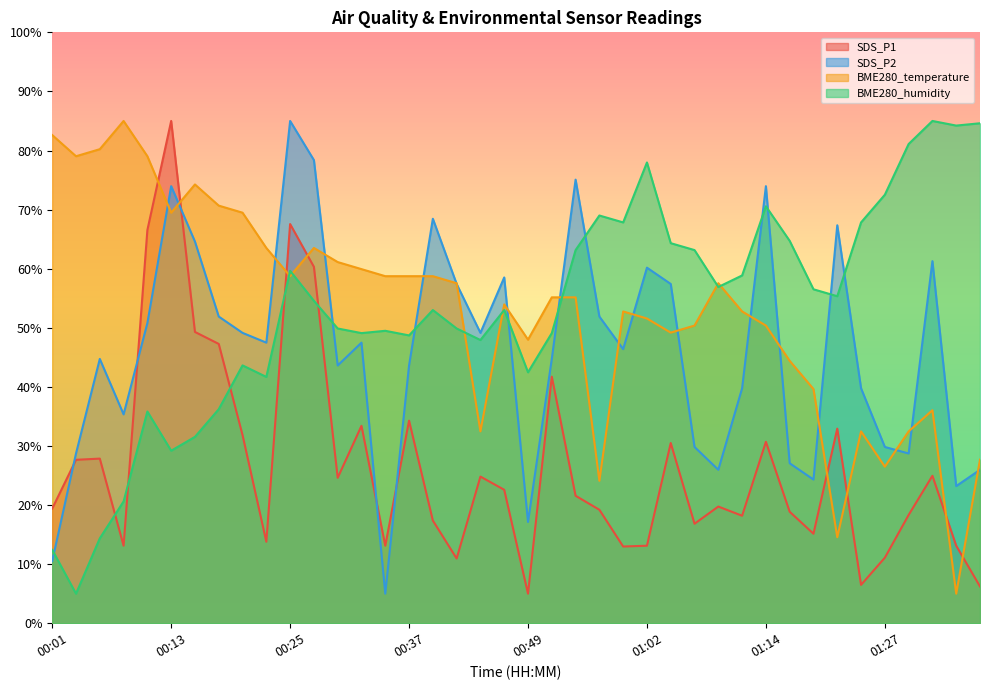

What is the difference between the maximum and minimum values in the BME280_humidity series?

80.0